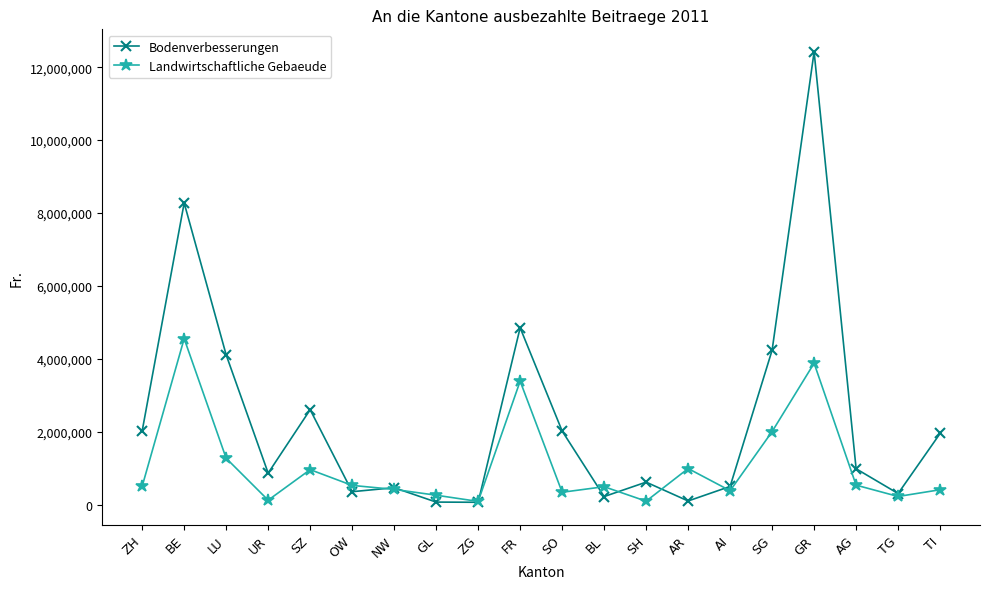

What is the smallest value displayed?

62609